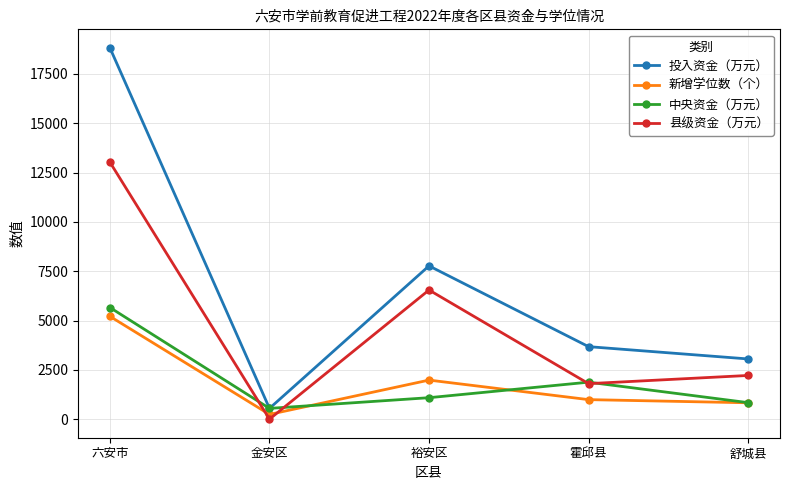

Which series has the largest range (max minus min)?

投入资金（万元）